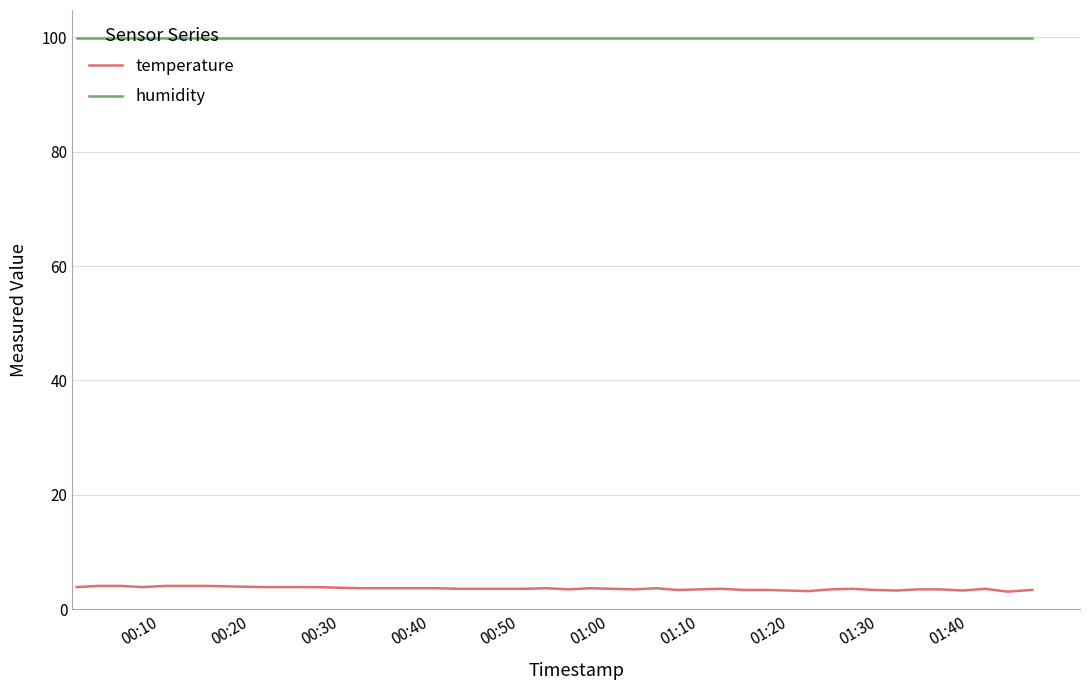

True or false: humidity and temperature cross at least once.

False